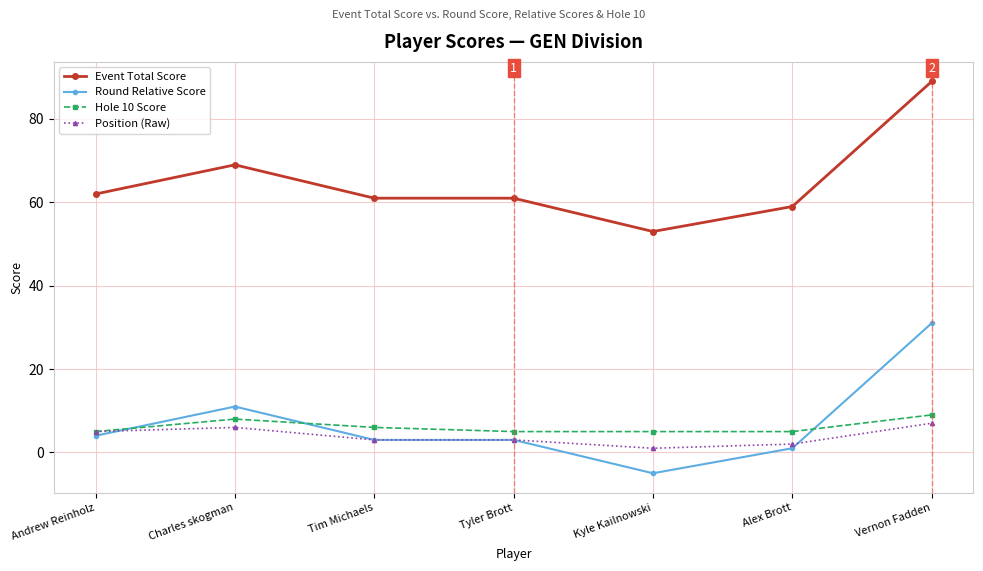

What is the minimum value for Hole 10 Score?

5